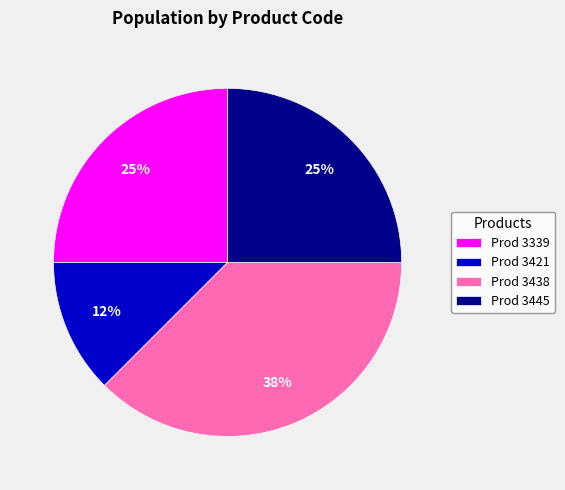

Is there a majority slice in this chart?

No